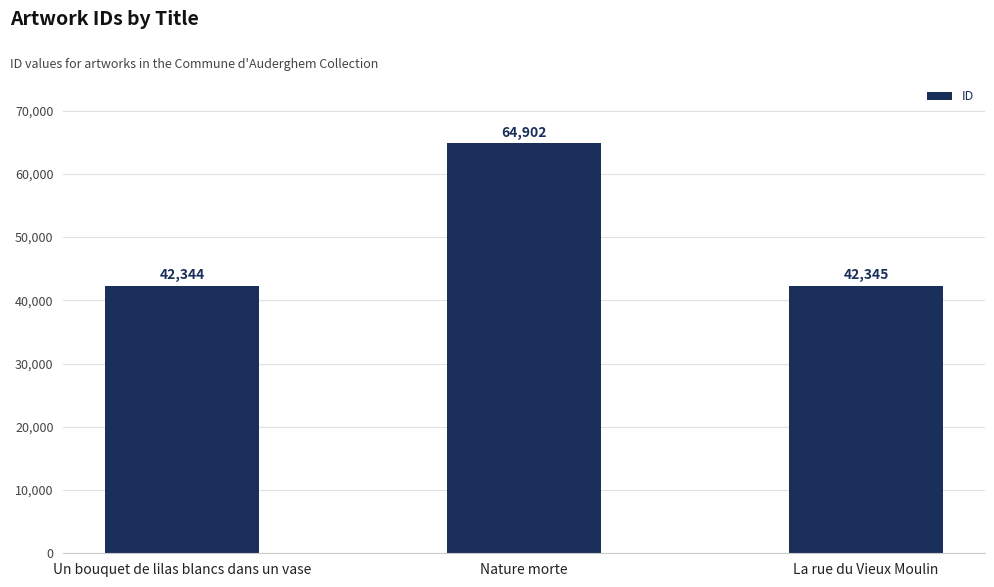

What is the smallest value displayed?

42344